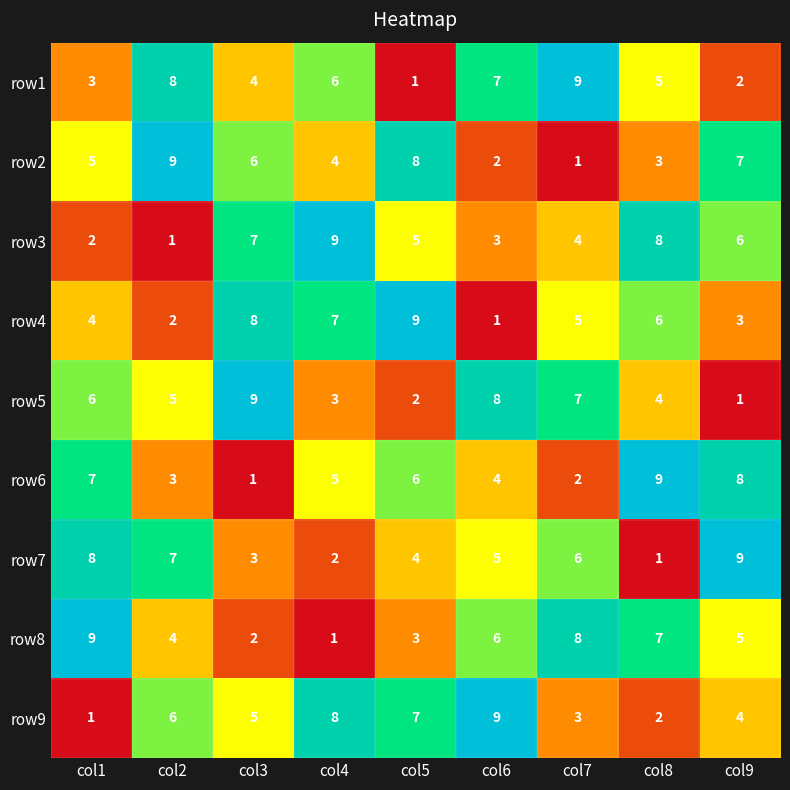

How many categories are shown in the chart?

9